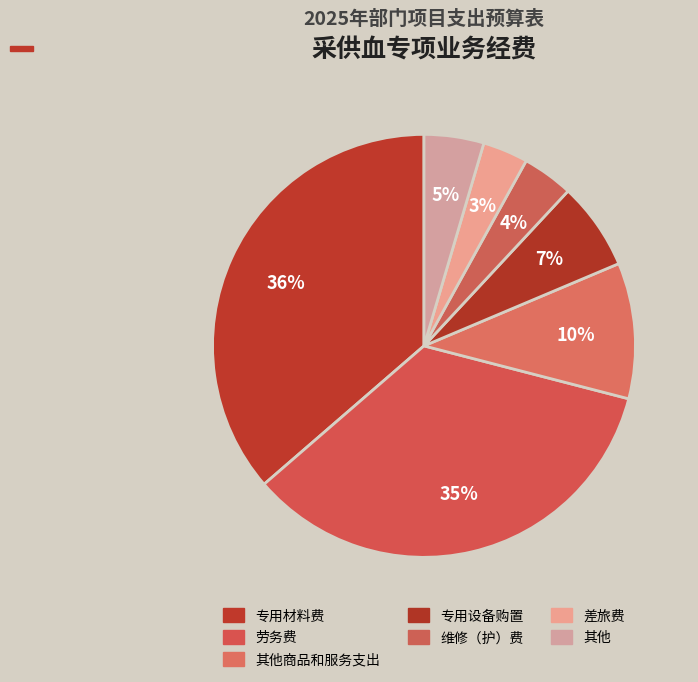

How many segments does this pie chart have?

7